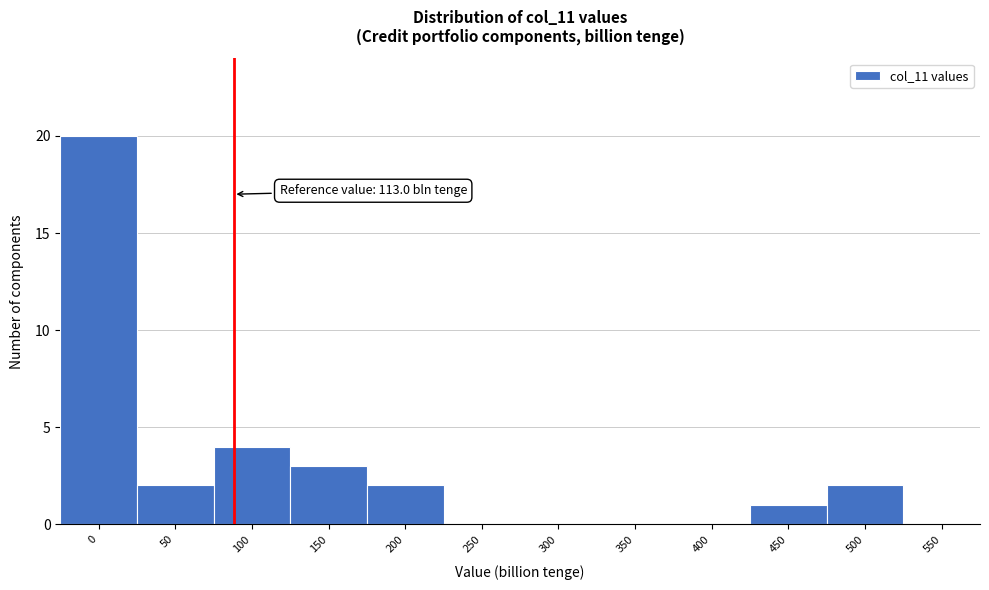

Reading right to left, extract all data points from this chart.

550=0	500=2	450=1	400=0	350=0	300=0	250=0	200=2	150=3	100=4	50=2	0=20